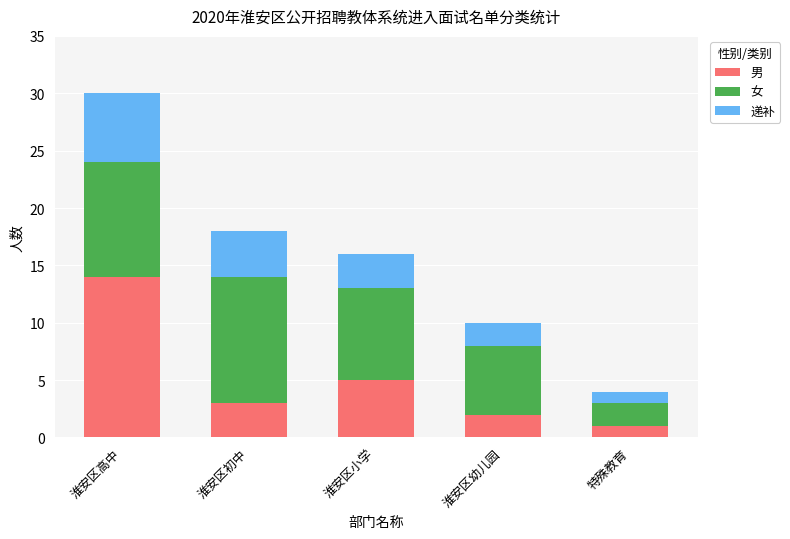

Reading left to right, transcribe the values for 男.

淮安区高中=14	淮安区初中=3	淮安区小学=5	淮安区幼儿园=2	特殊教育=1